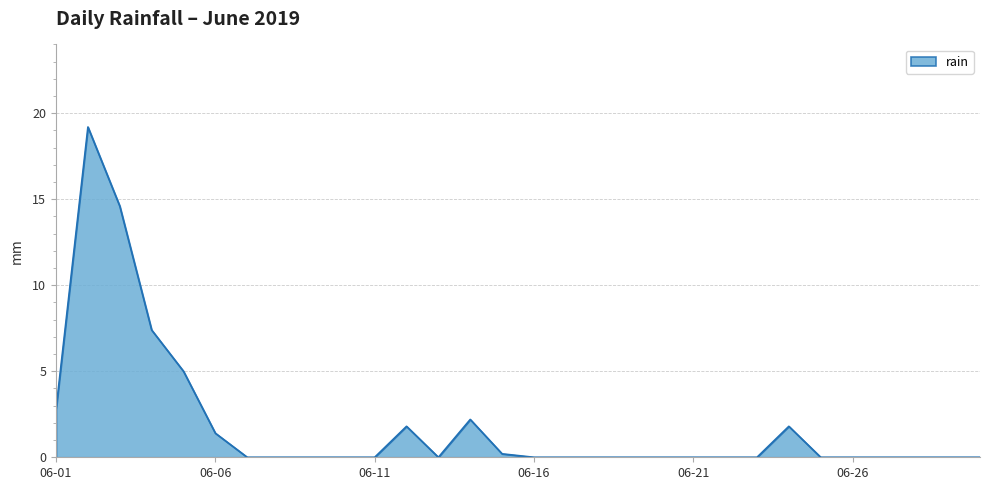

What is the maximum value shown in the chart?

19.2